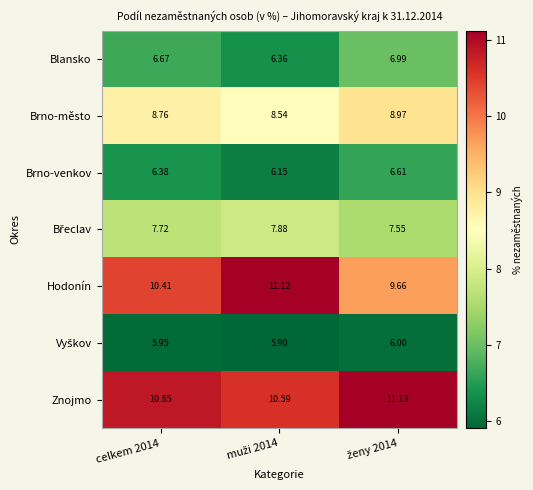

Which series has the largest total across all categories?

Znojmo